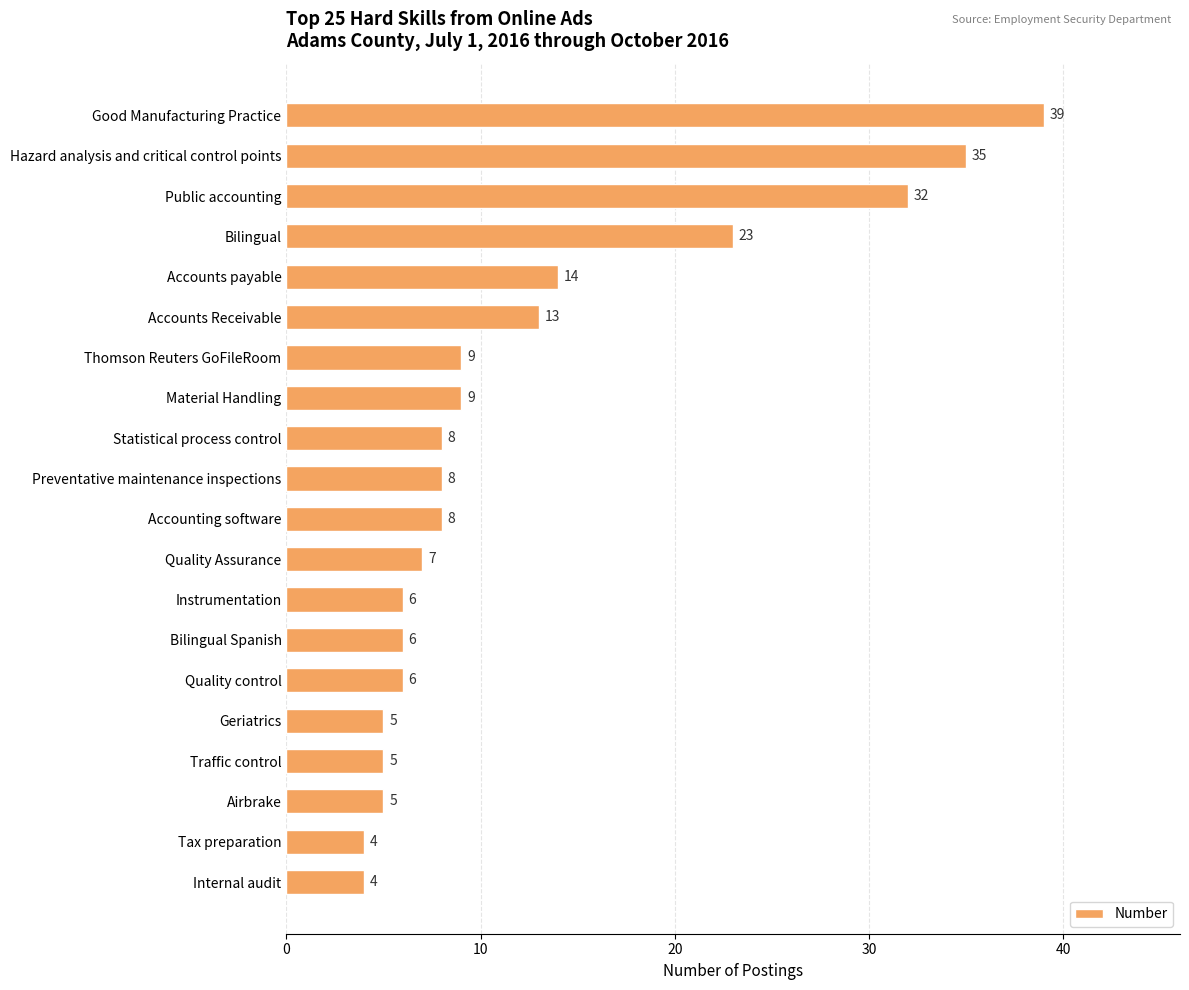

What is the average value?

12